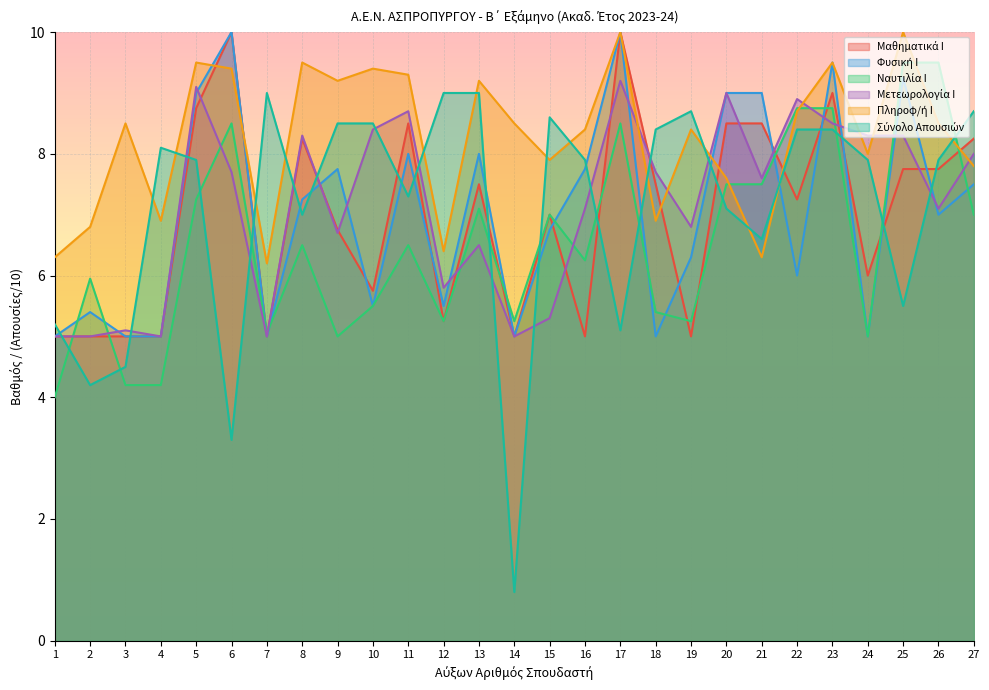

How many interior local valleys does the Φυσική Ι series have?

8